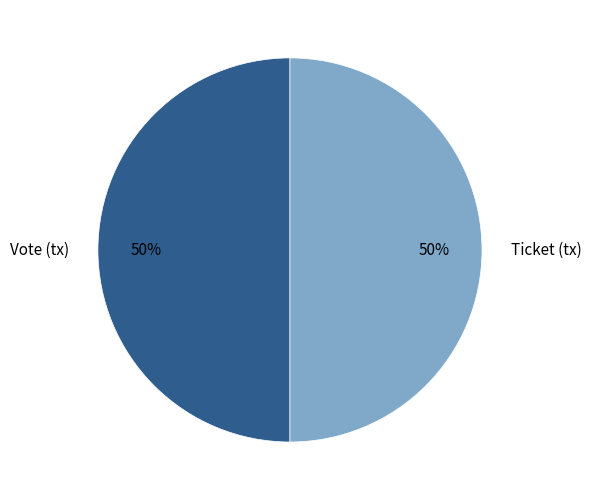

To the nearest percent, what is the combined percentage of Ticket (tx) and Vote (tx)?

100%